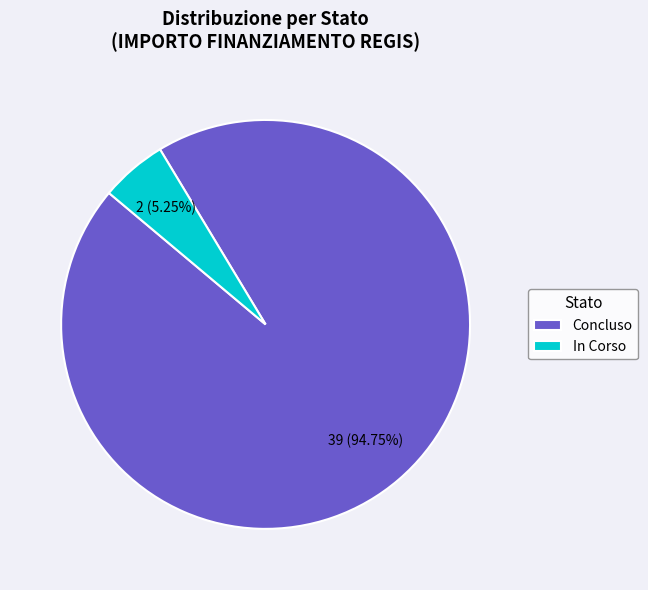

Does any single category account for the majority?

Yes